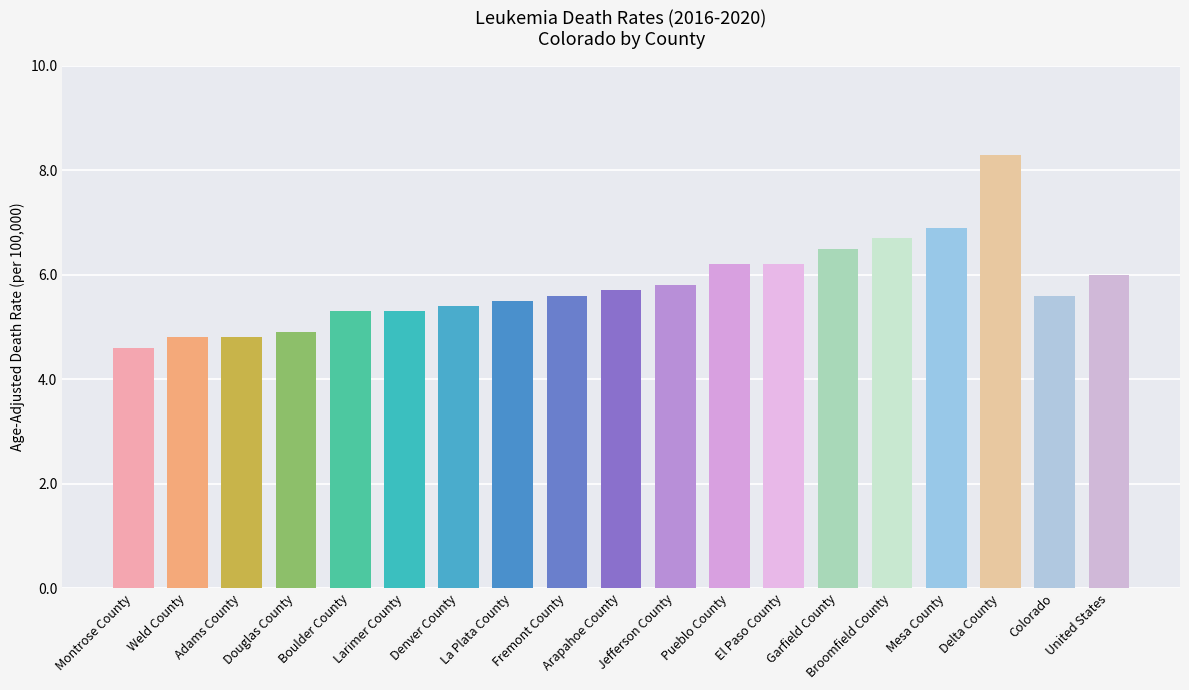

Between Colorado and Weld County, which is larger?

Colorado